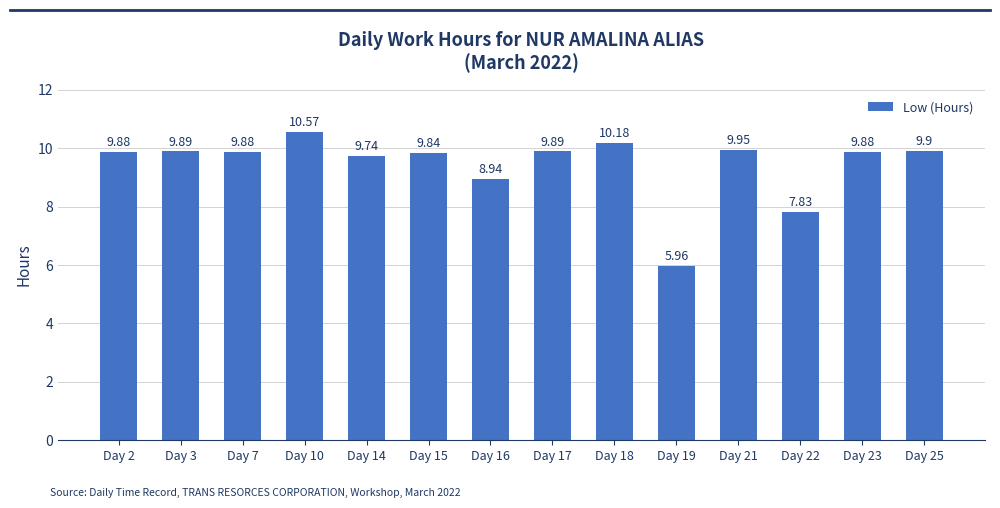

What is the sum of all values?

132.3